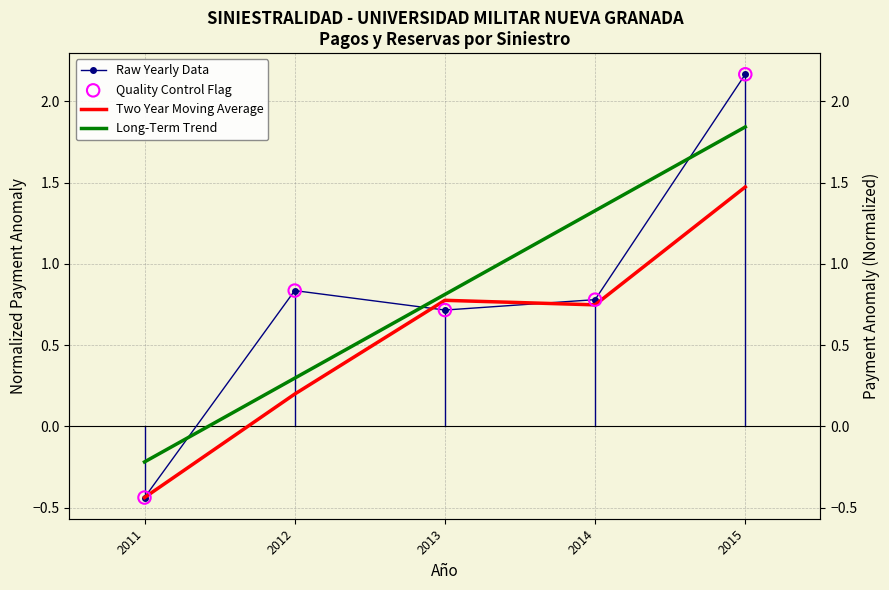

Which series contains the lowest Y value?

Raw Yearly Data